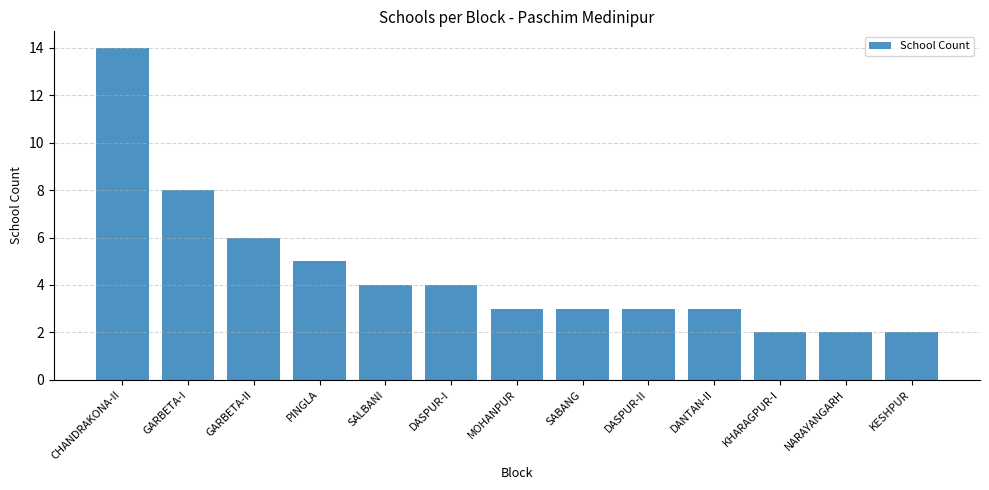

How many distinct data groups are displayed?

1